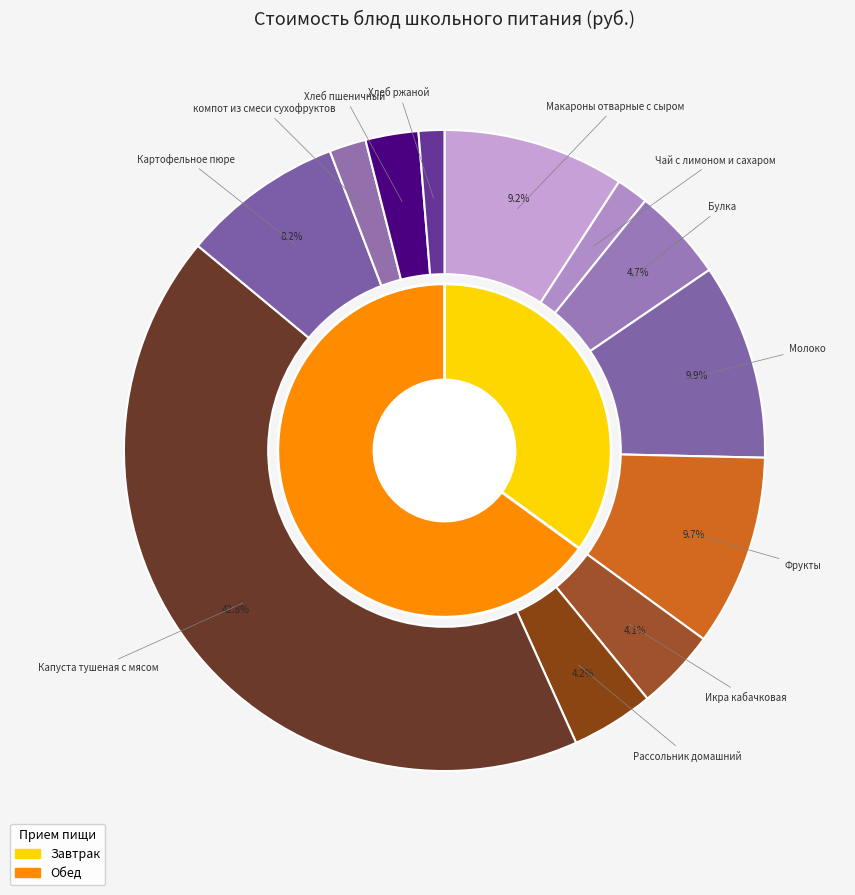

Is there a majority slice in this chart?

No